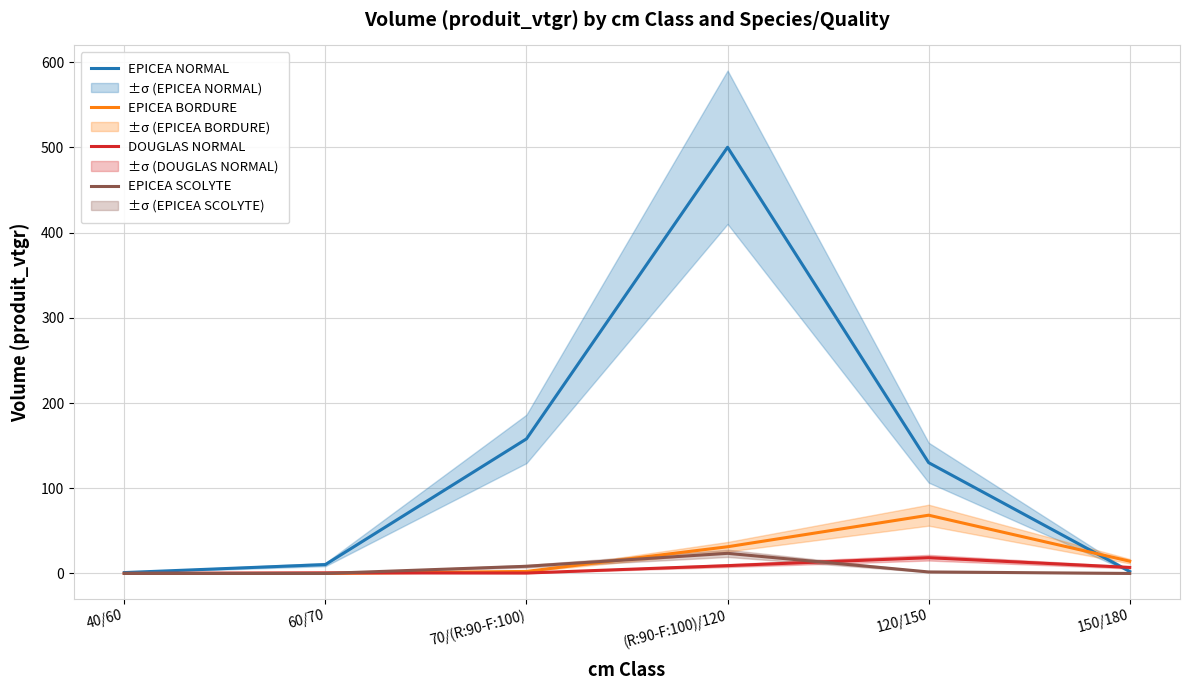

In EPICEA NORMAL, how many points are higher than both neighbors (excluding endpoints)?

1